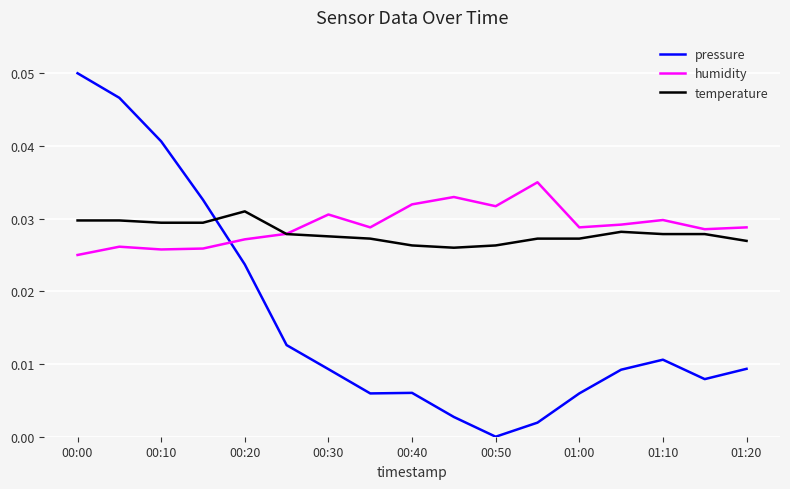

How many intersections are there between pressure and temperature?

1